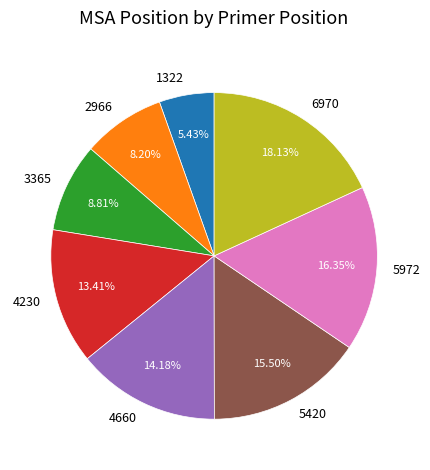

To the nearest percent, what is the average slice percentage?

12%